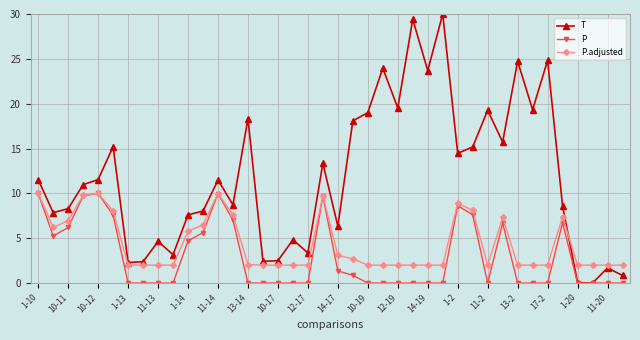

True or false: P.adjusted has more than 0 points higher than both neighbors.

True